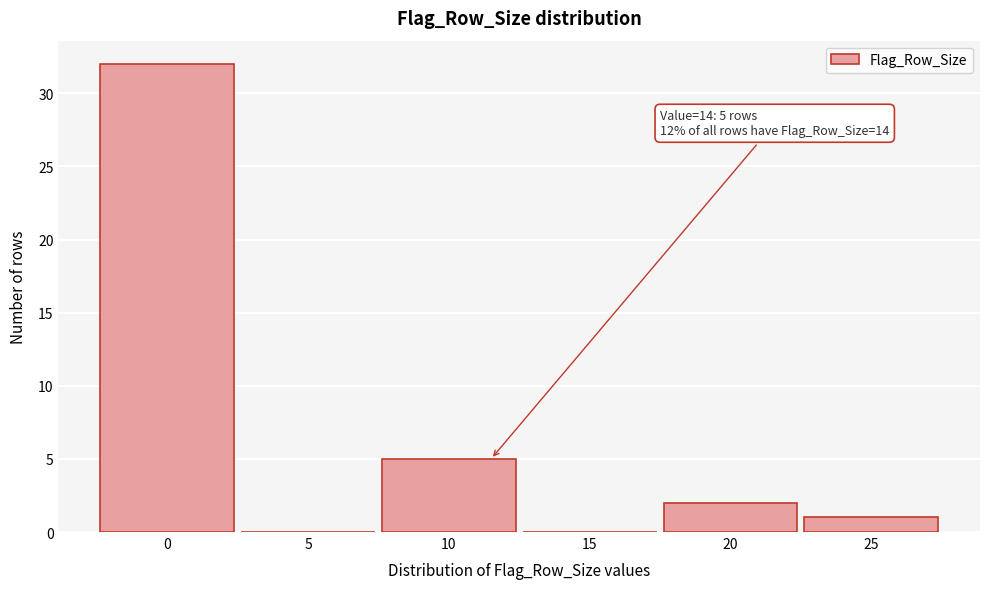

Reading left to right, extract all data points from this chart.

0=32	5=0	10=5	15=0	20=2	25=1